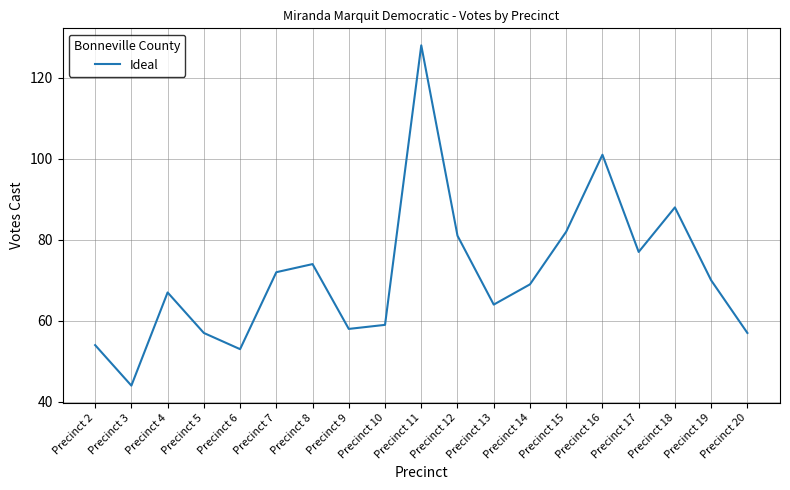

What is the difference between the maximum and minimum values?

84